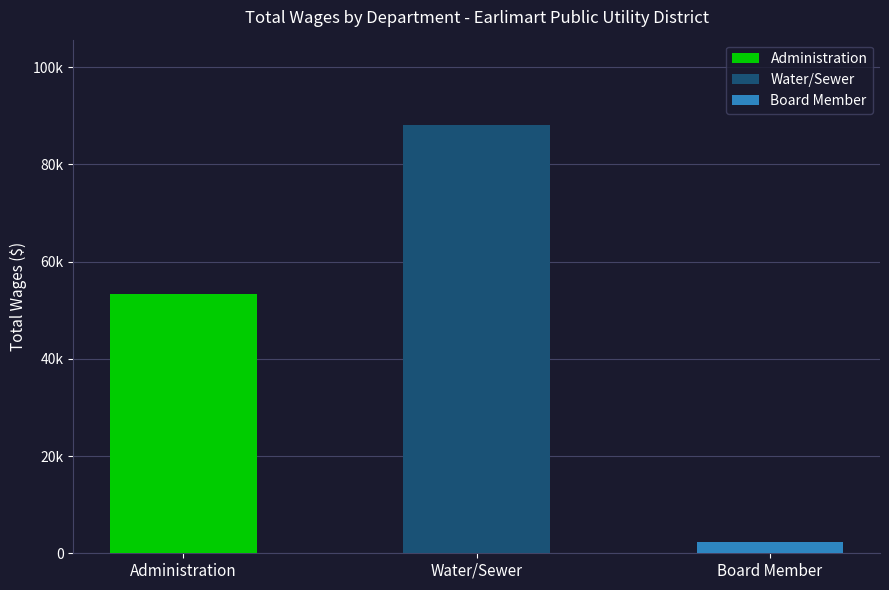

Reading left to right, list all the values displayed in this chart.

53334	88019	2400